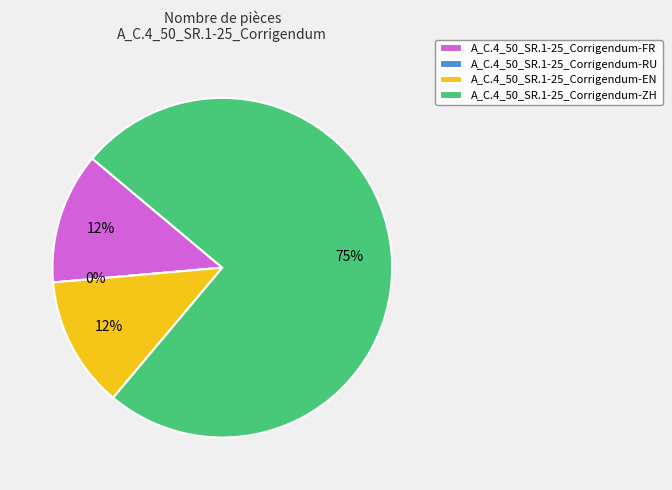

Is it true that FR is 6% of the pie?

False